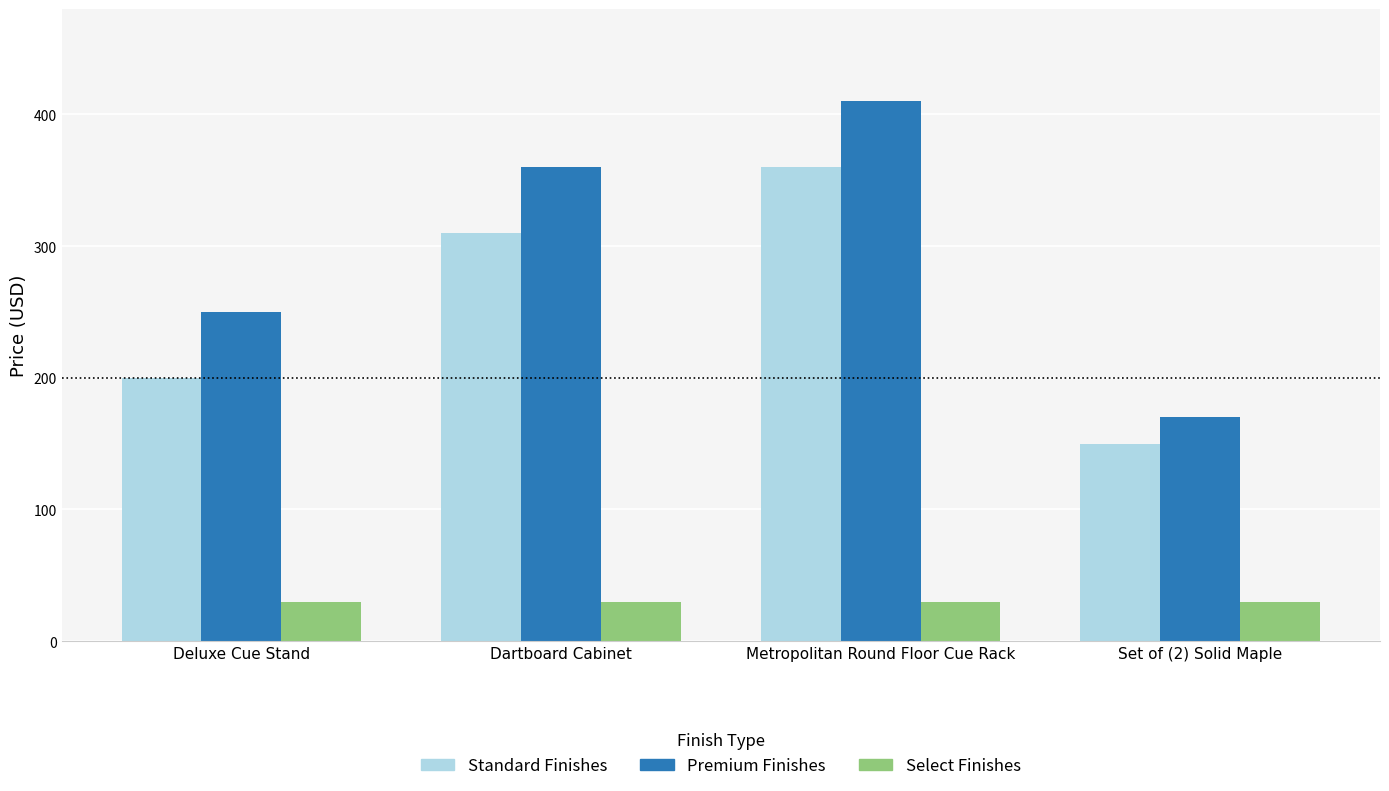

What is the label of the 2nd bar from the right?

Metropolitan Round Floor Cue Rack